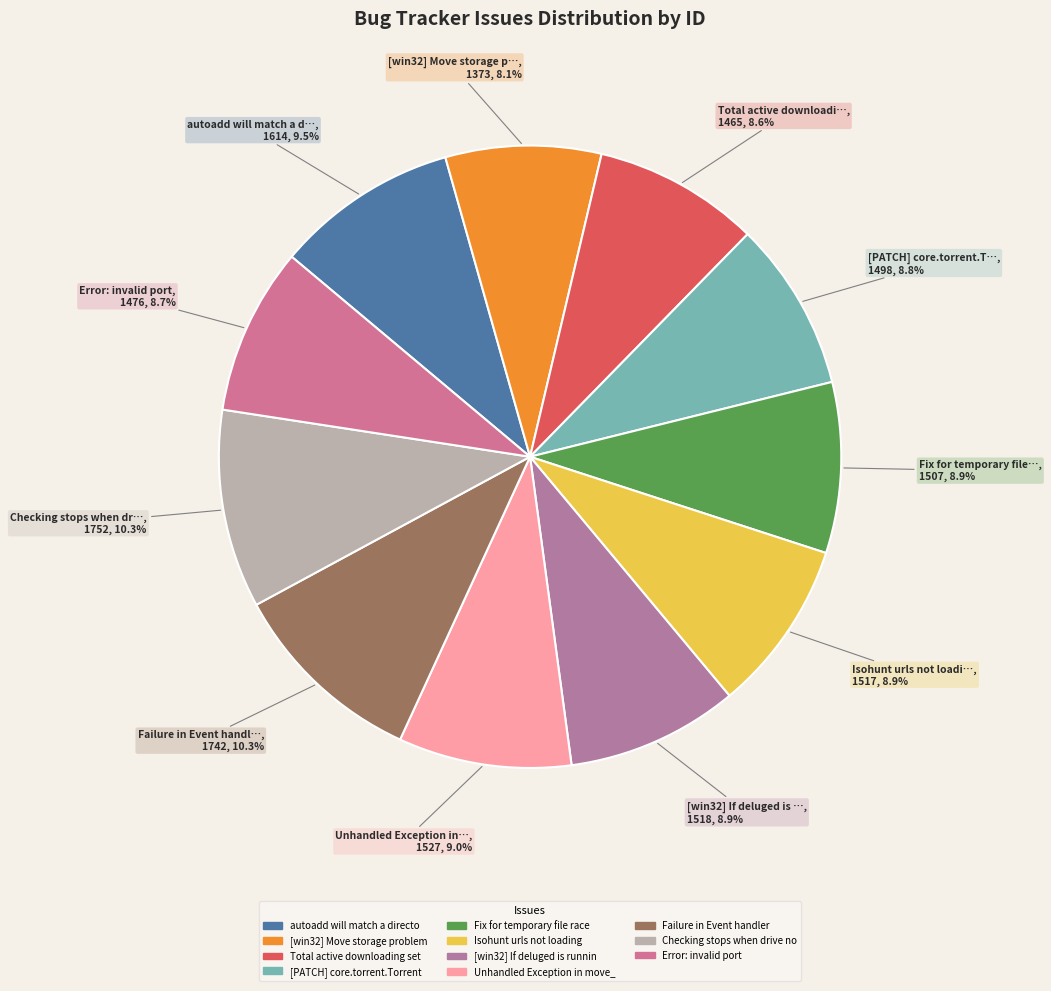

How many slices are in this pie chart?

11